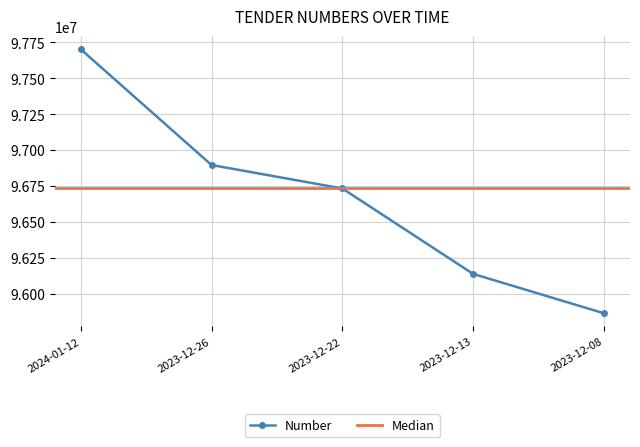

True or false: there are more than 1 points higher than both neighbors.

False